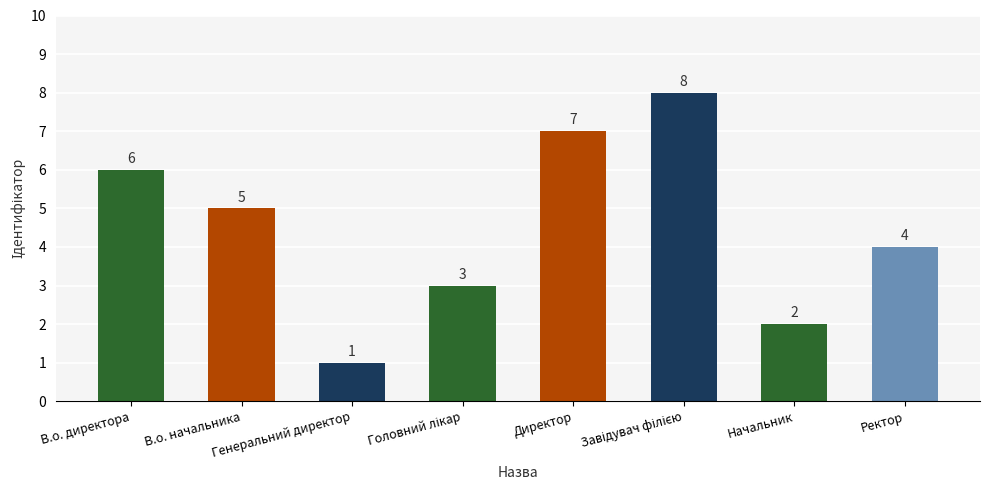

The value at Генеральний директор is 1. True or false?

True